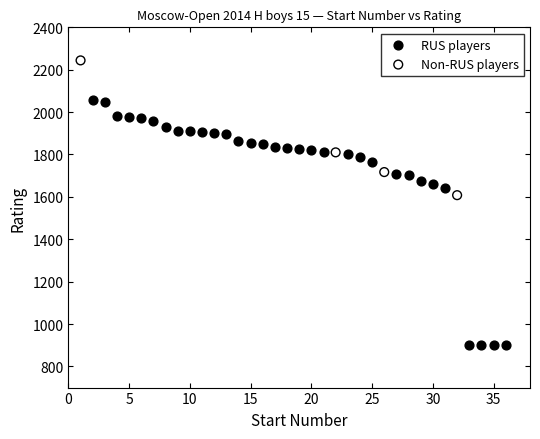

What are all the series names shown in the legend?

RUS players, Non-RUS players